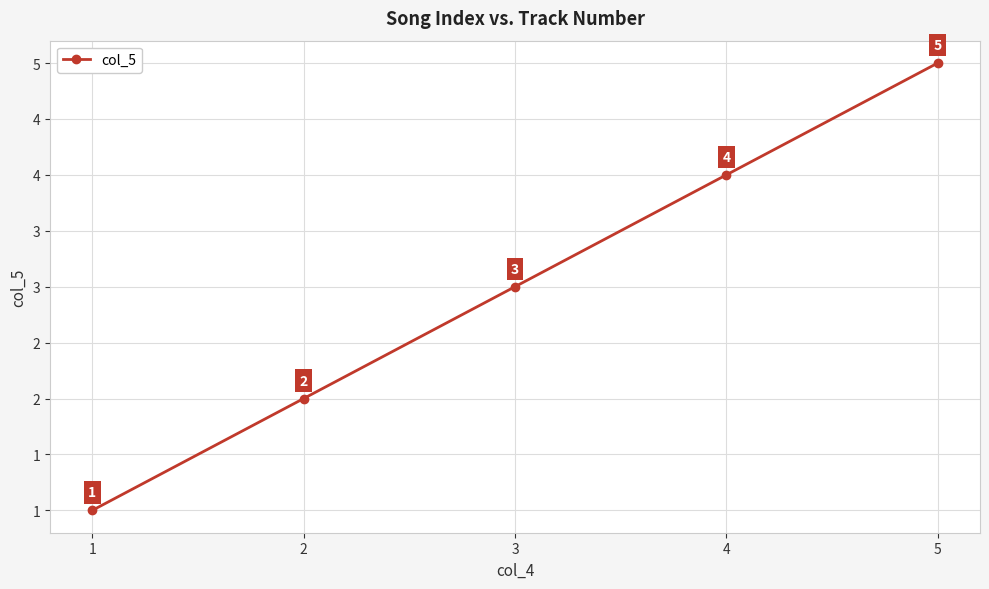

Is this an area chart (filled region under the line)?

No